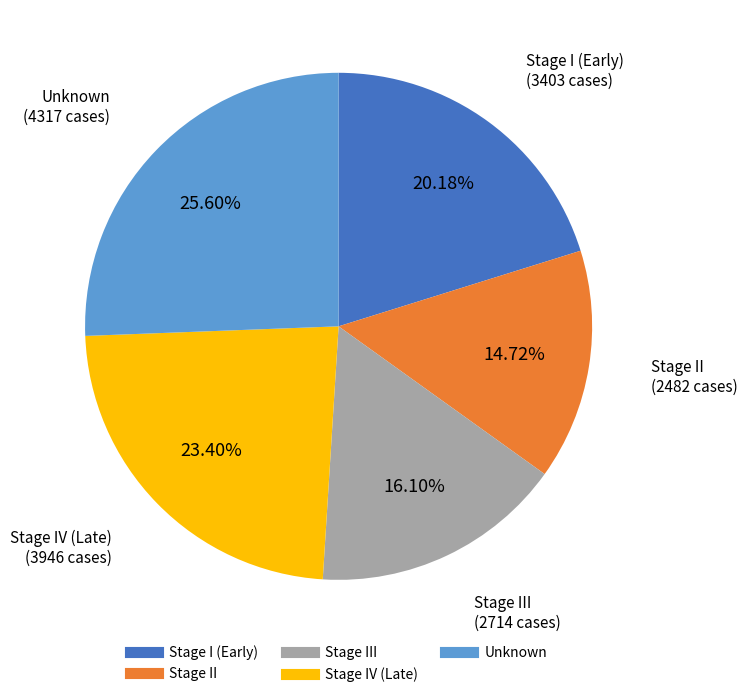

Does any single category account for the majority?

No